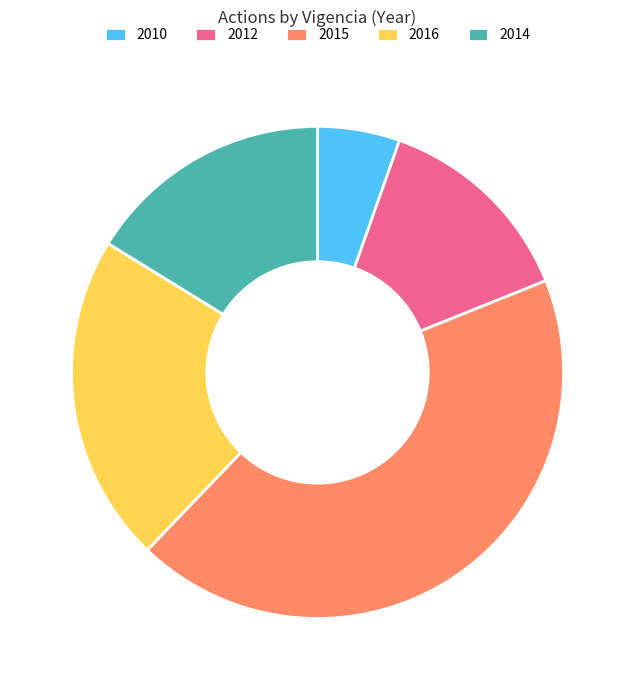

Is there a majority slice in this chart?

No